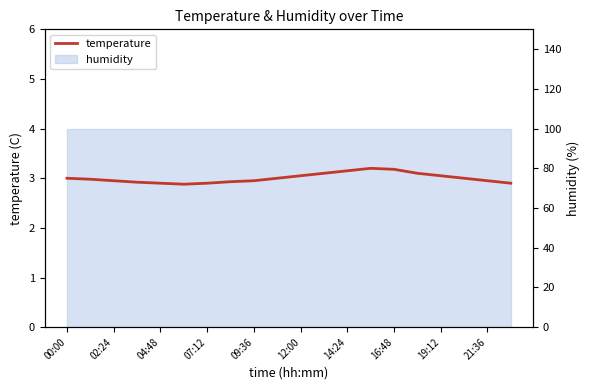

How many points are higher than both their immediate neighbors (excluding endpoints)?

1